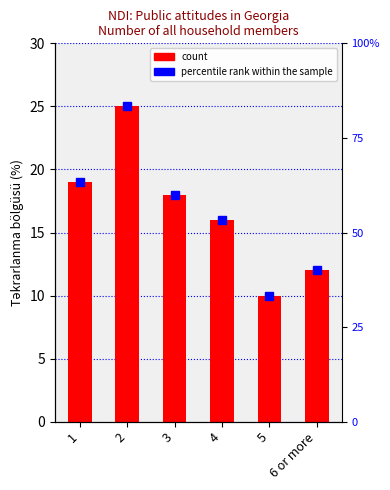

Reading left to right, transcribe all the data shown in this chart.

19	25	18	16	10	12